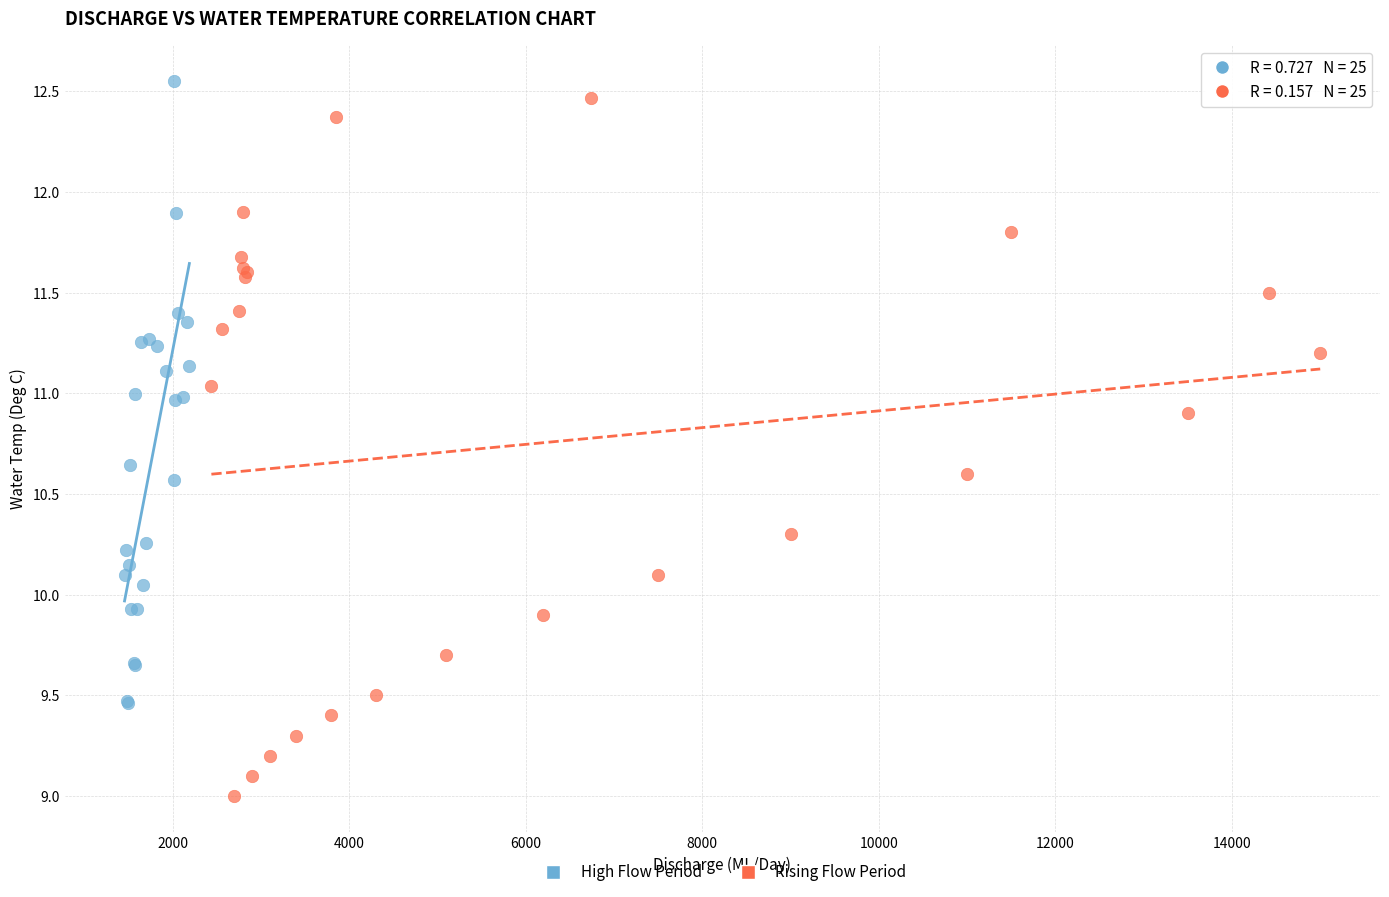

Which series reaches the minimum Y coordinate?

Rising Flow Period